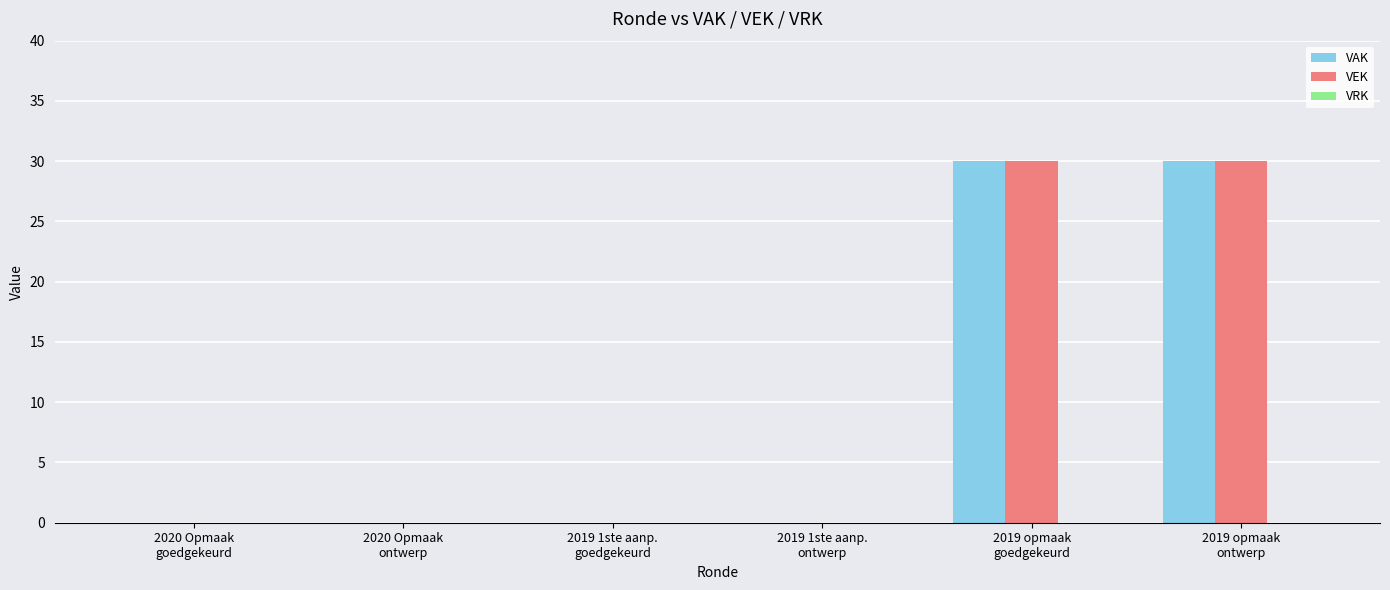

What is the sum of all VAK values?

60